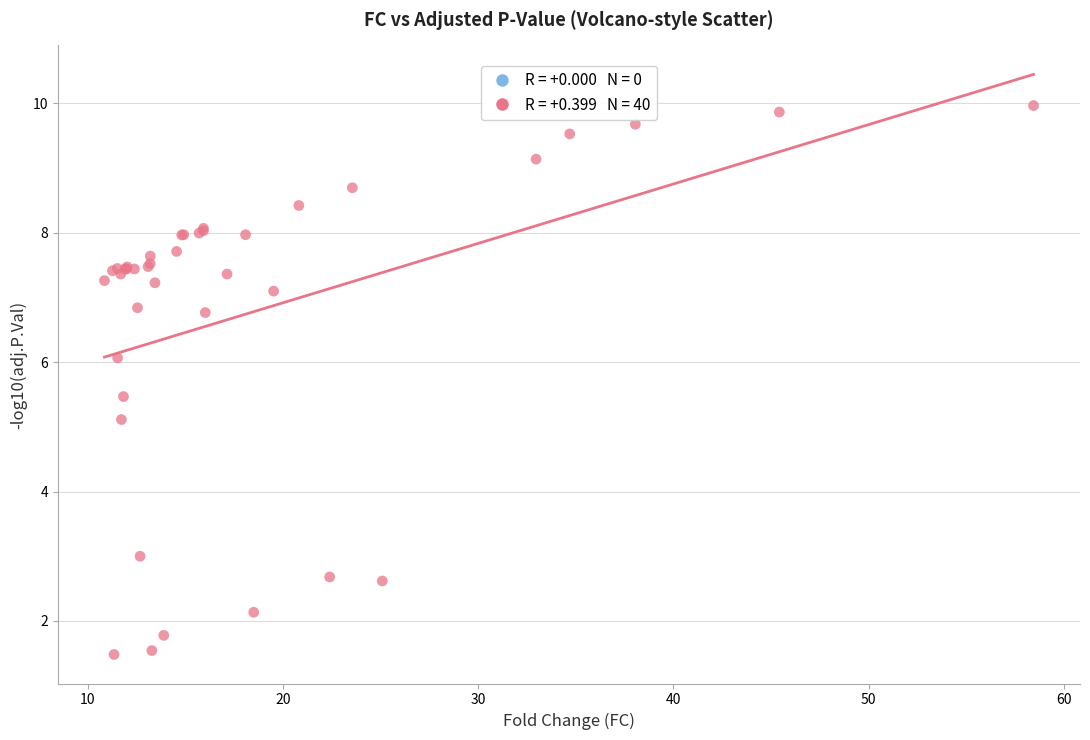

What Y value in the scatter plot is closest to 5?

5.1